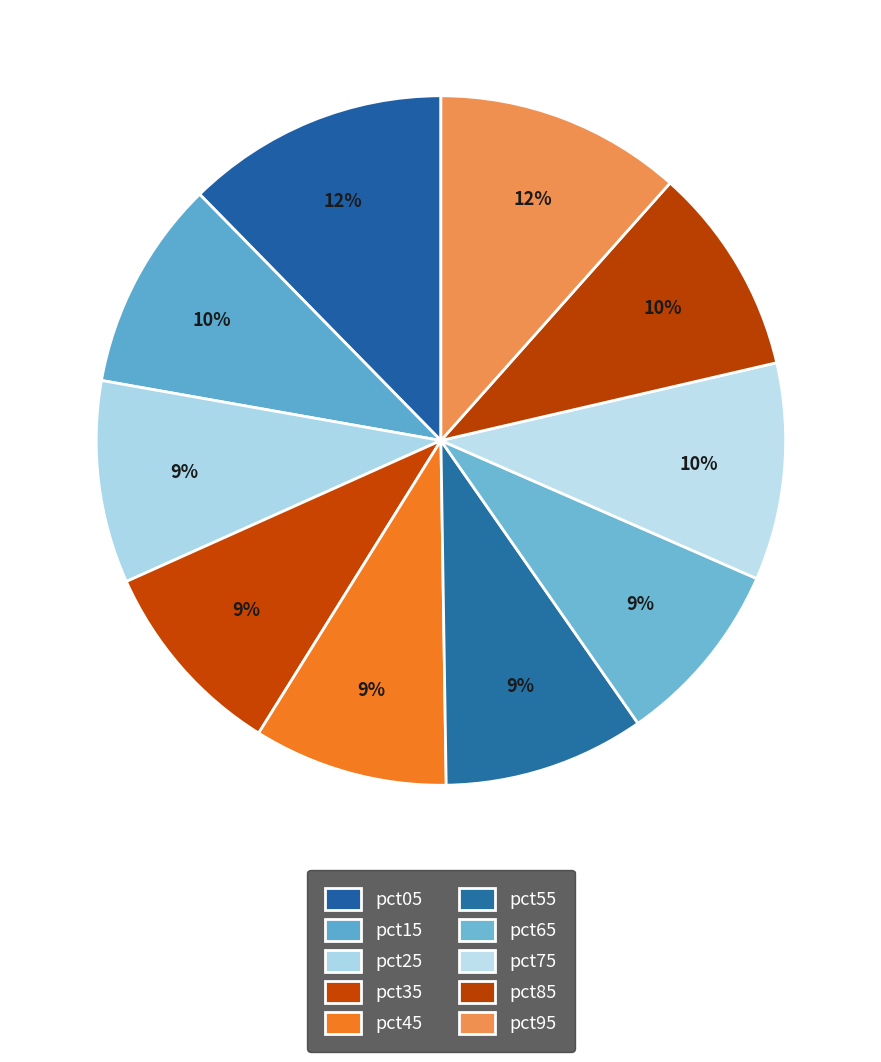

Is it true that pct85 is 2% of the pie?

False